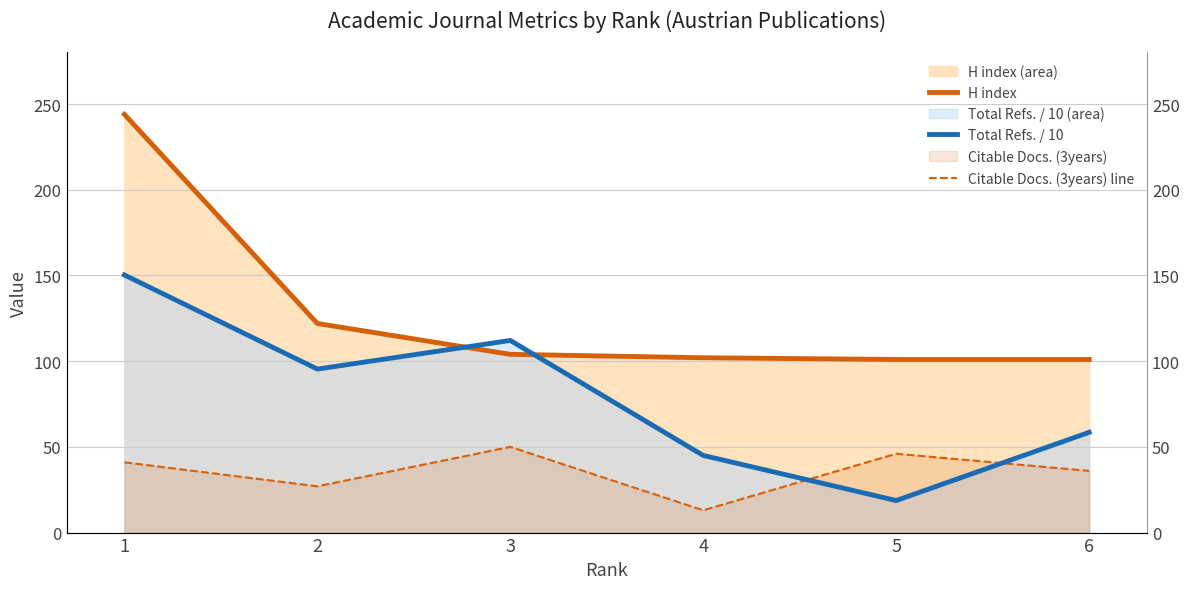

What is the lowest value of the H index series?

101.0